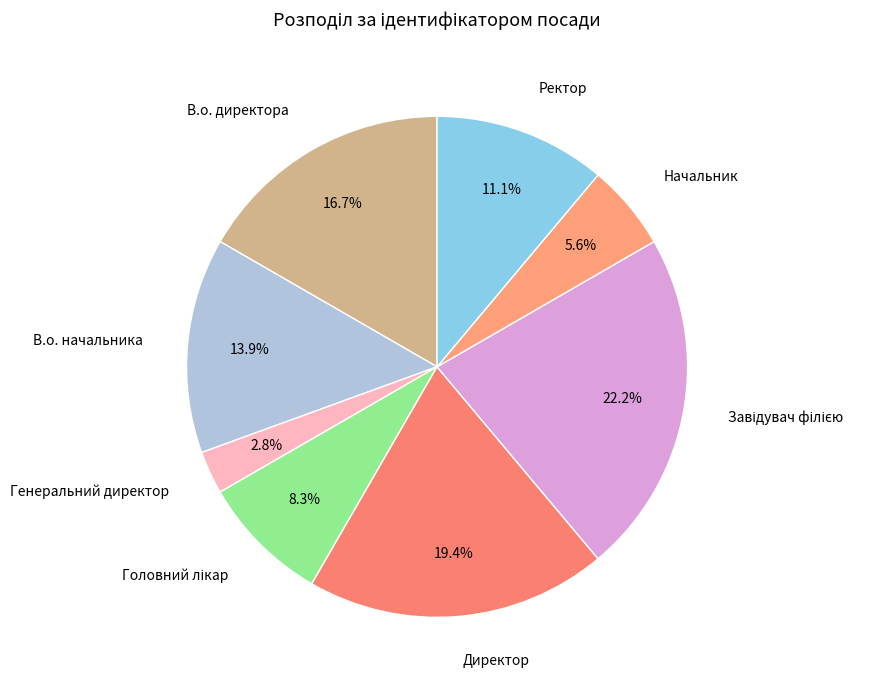

True or false: Ректор accounts for 11% of the total.

True